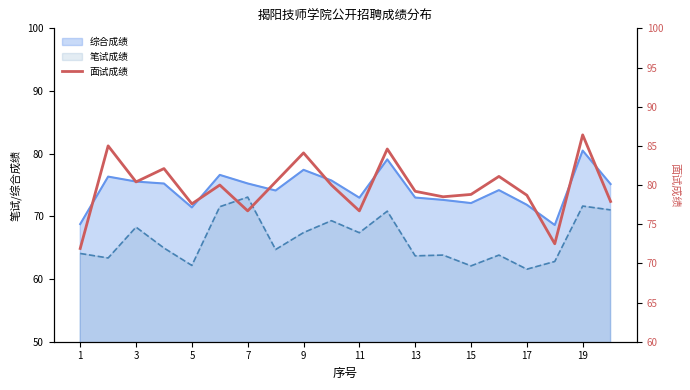

How many lines are shown in the chart?

1